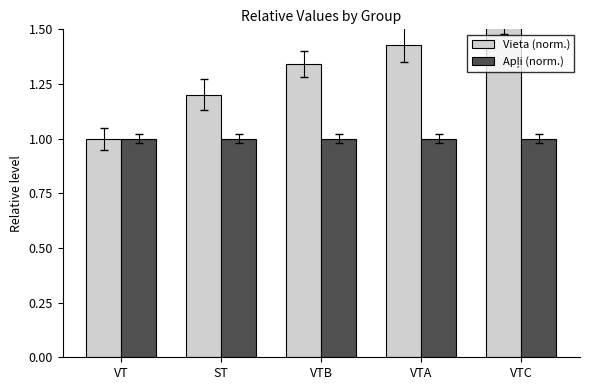

How many groups of bars are there?

5